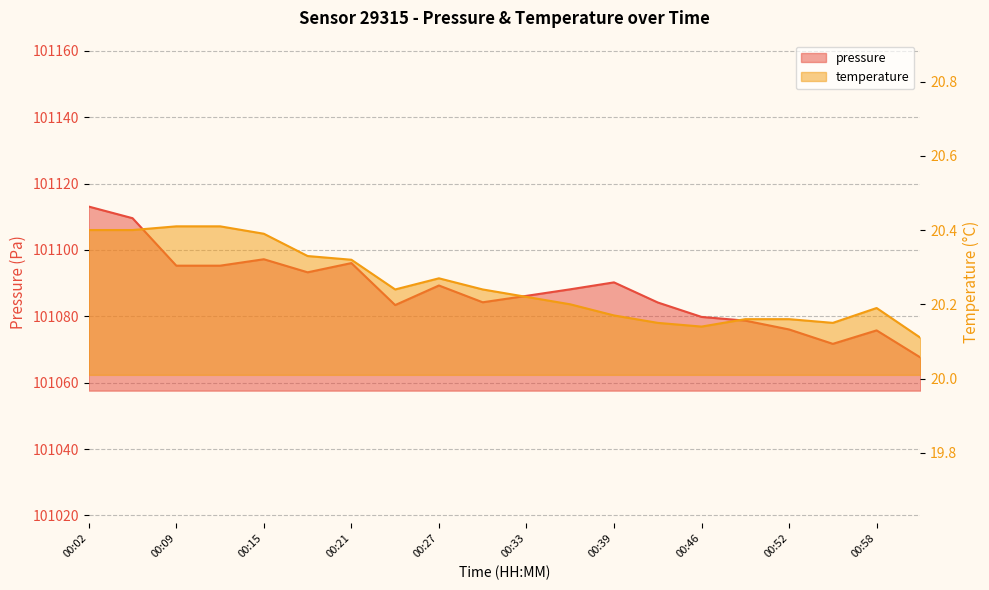

Which category has the highest value across all series?

00:02